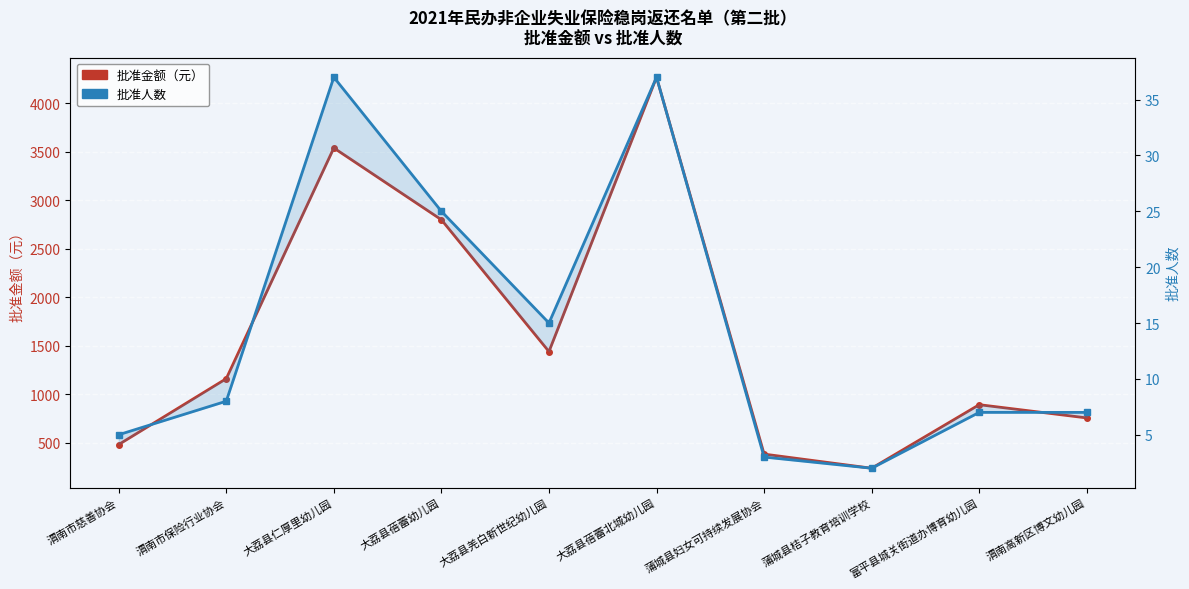

Which series has the widest spread of values?

批准金额（万元）